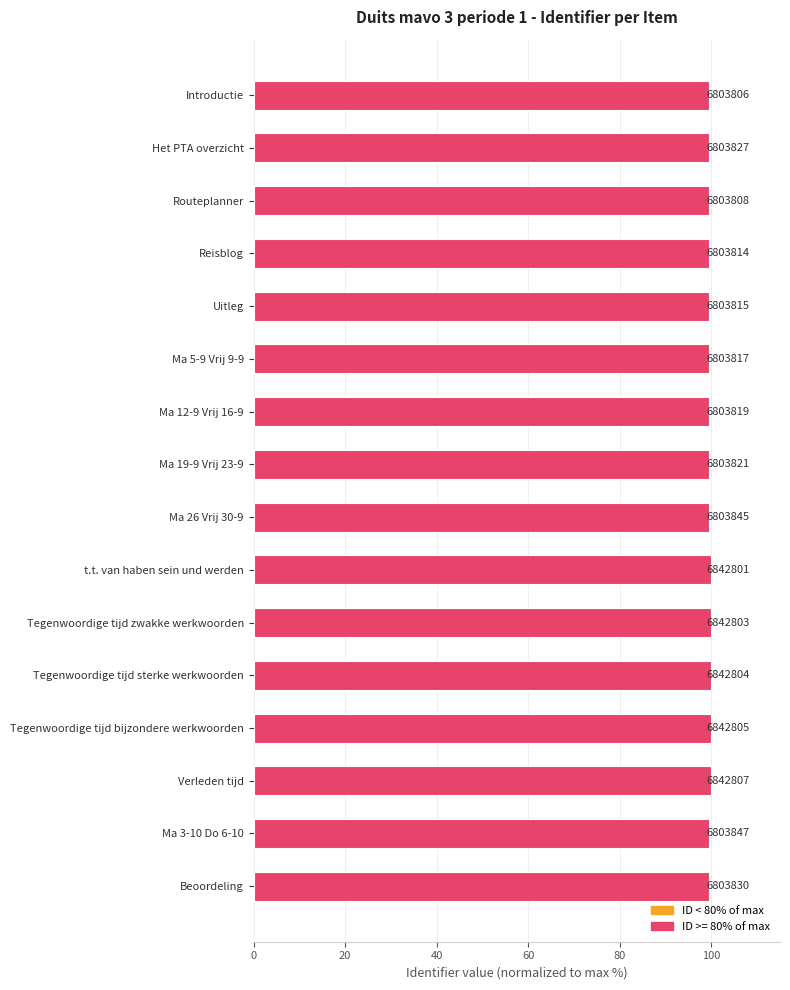

What is the difference between the second highest and minimum values?

0.6